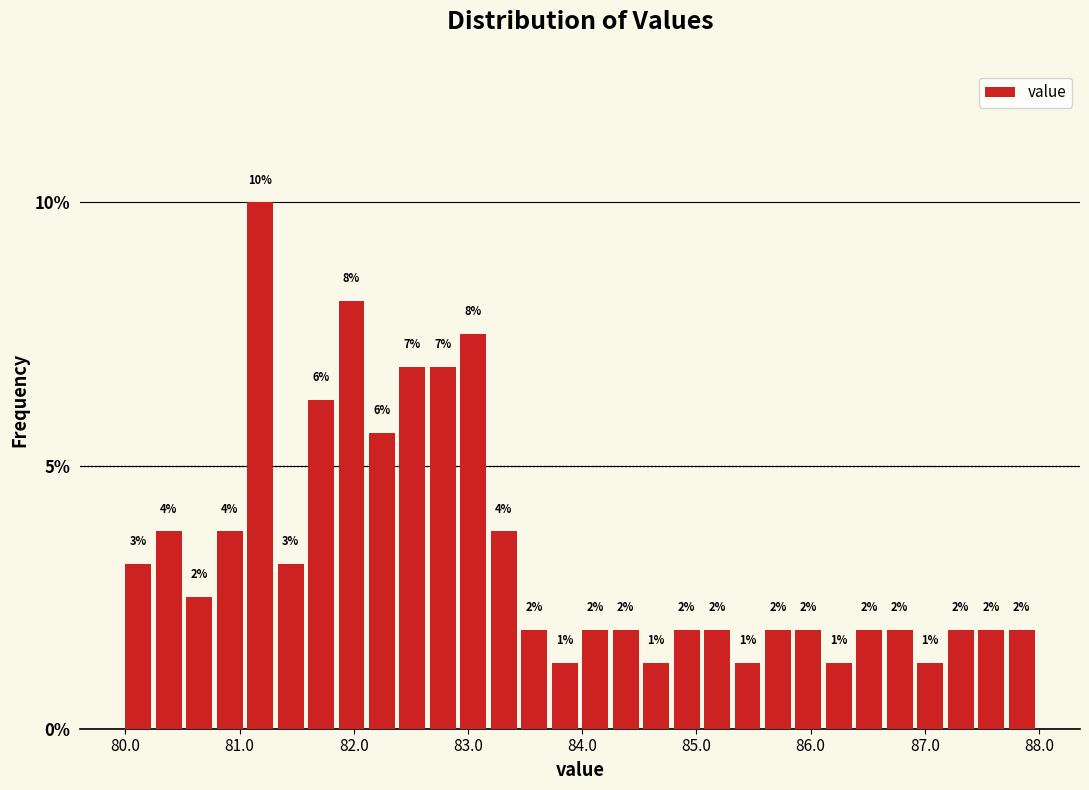

Around what value on the x-axis is the tallest bar? Give the approximate position of its centre, as read against the axis.

81.2